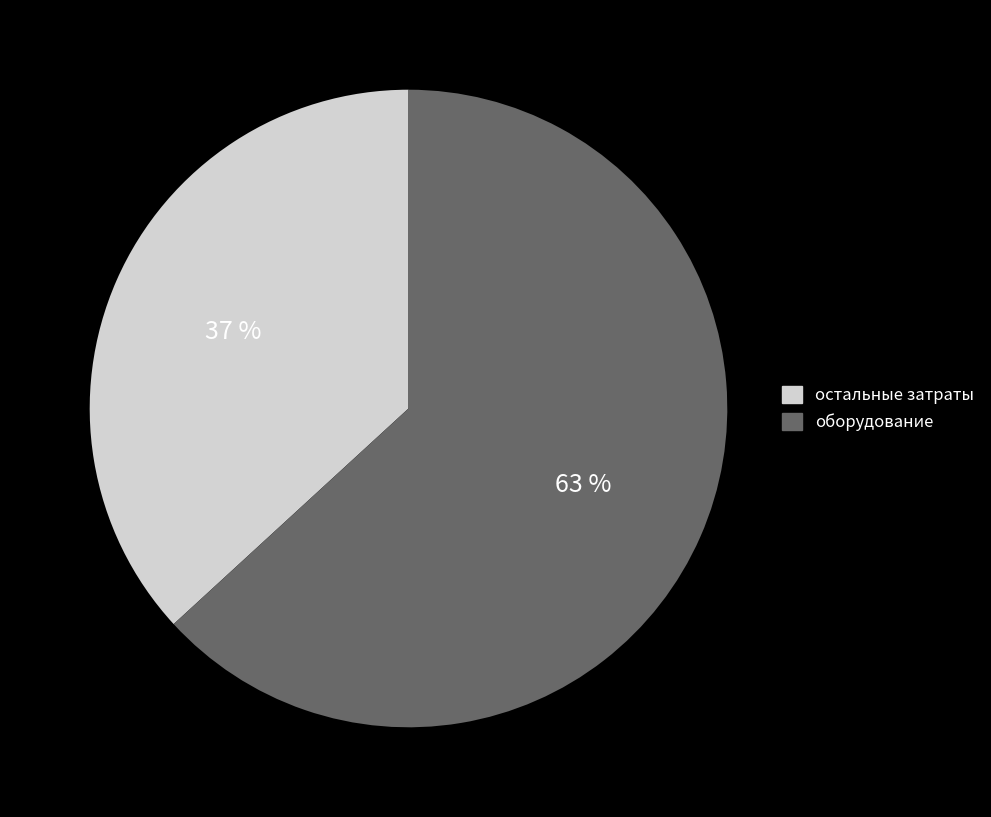

Which category has the smallest portion of the pie?

остальные затраты